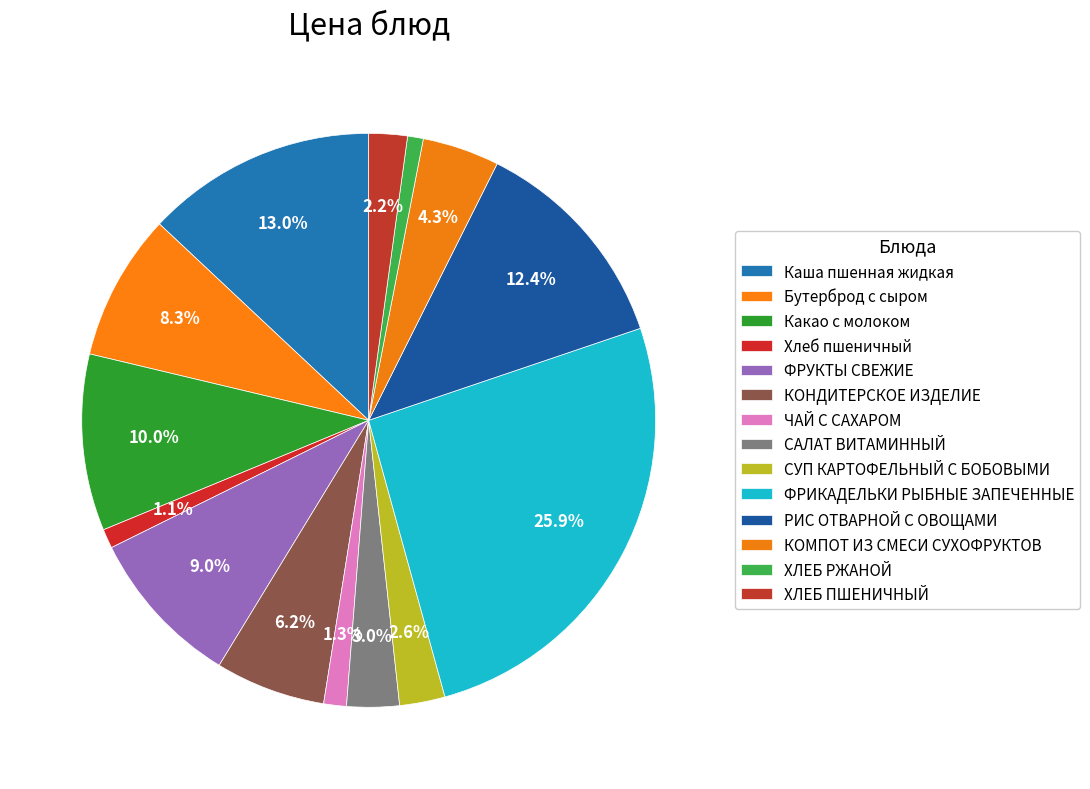

Rank the categories by value from lowest to highest.

ХЛЕБ РЖАНОЙ, Хлеб пшеничный, ЧАЙ С САХАРОМ, ХЛЕБ ПШЕНИЧНЫЙ, СУП КАРТОФЕЛЬНЫЙ С БОБОВЫМИ, САЛАТ ВИТАМИННЫЙ, КОМПОТ ИЗ СМЕСИ СУХОФРУКТОВ, КОНДИТЕРСКОЕ ИЗДЕЛИЕ, Бутерброд с сыром, ФРУКТЫ СВЕЖИЕ, Какао с молоком, РИС ОТВАРНОЙ С ОВОЩАМИ, Каша пшенная жидкая, ФРИКАДЕЛЬКИ РЫБНЫЕ ЗАПЕЧЕННЫЕ